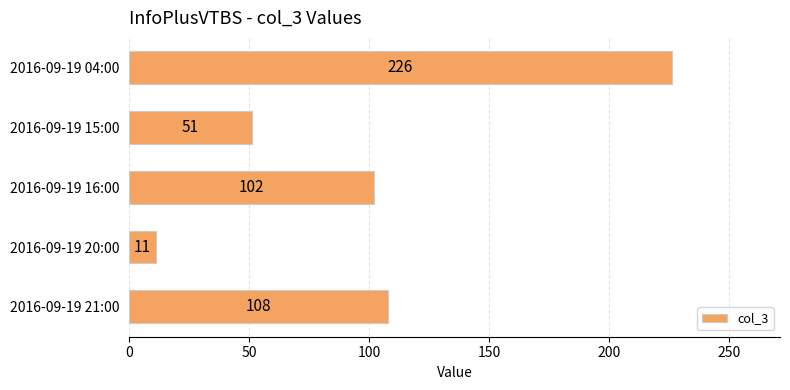

Rank the categories by value from highest to lowest.

2016-09-19 04:00, 2016-09-19 21:00, 2016-09-19 16:00, 2016-09-19 15:00, 2016-09-19 20:00